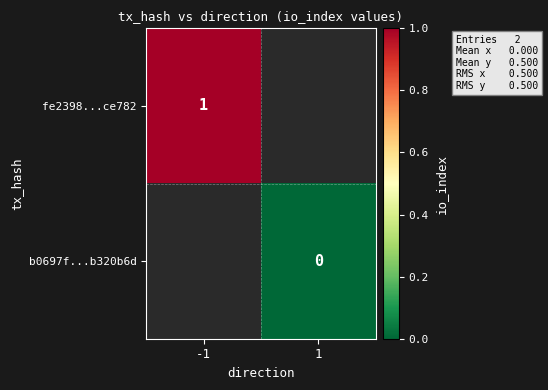

Count the number of categories in the chart.

2